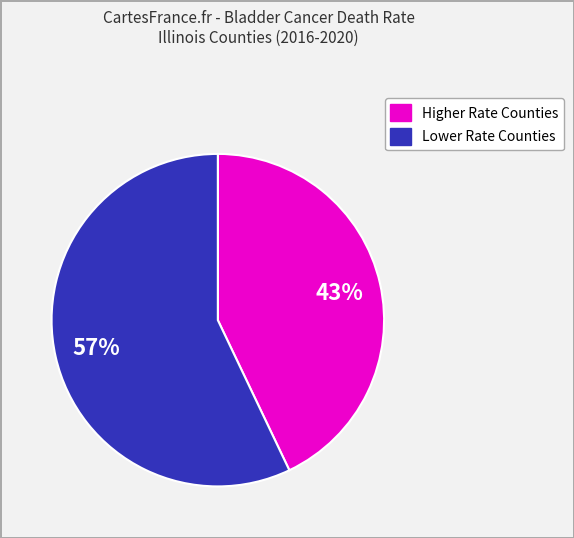

Is there any slice that represents more than half of the pie?

Yes